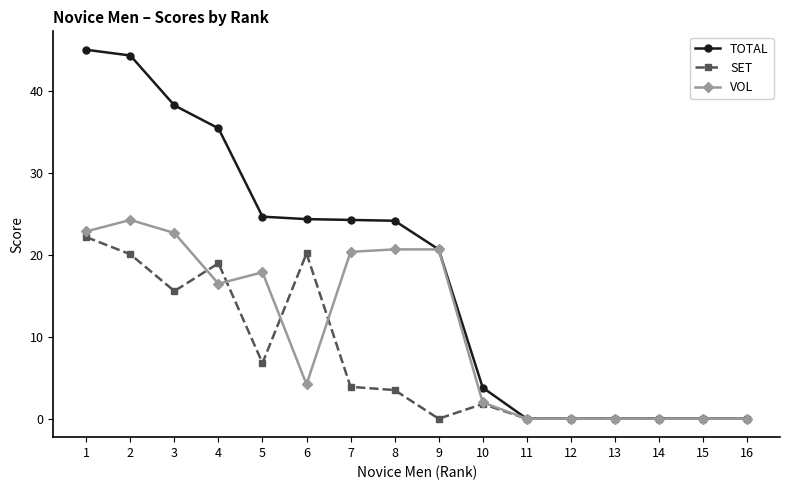

What is the sum of all SET values?

113.1